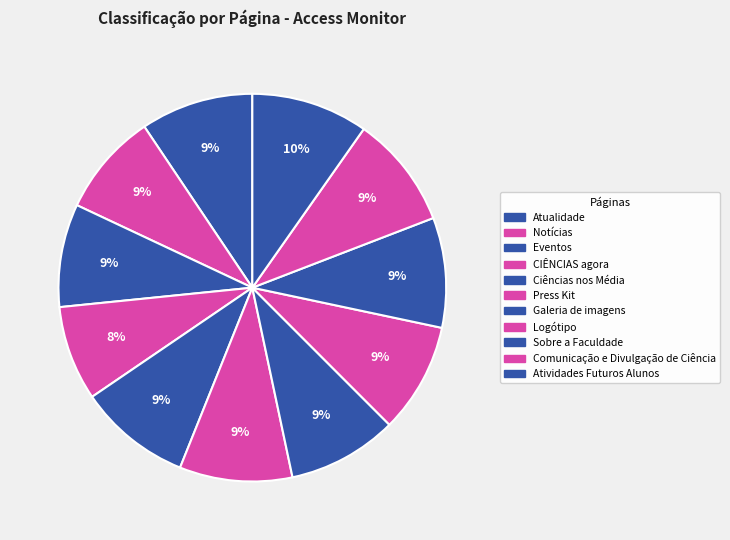

Is it true that Notícias is 9% of the pie?

True